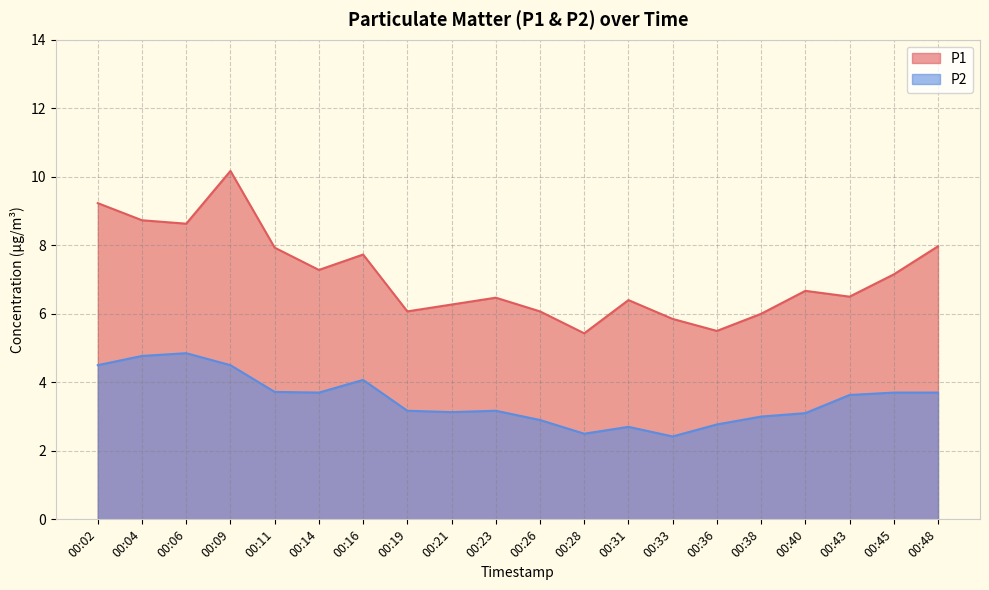

What is the difference between the maximum and minimum values in the P2 series?

2.4